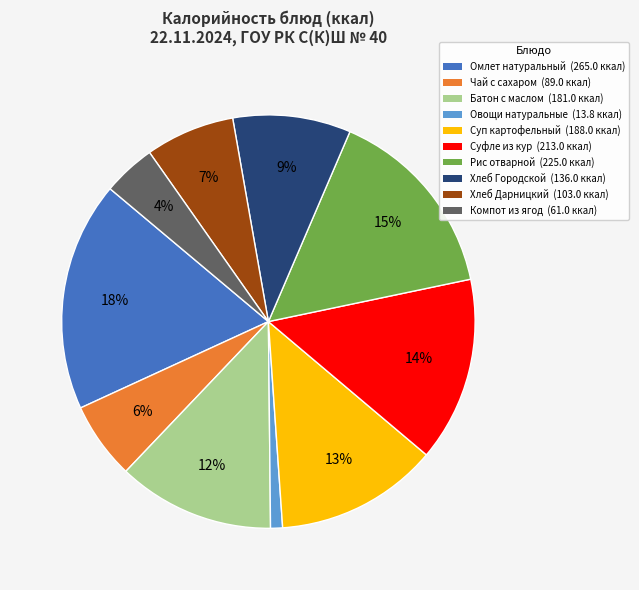

How many slices are in this pie chart?

10